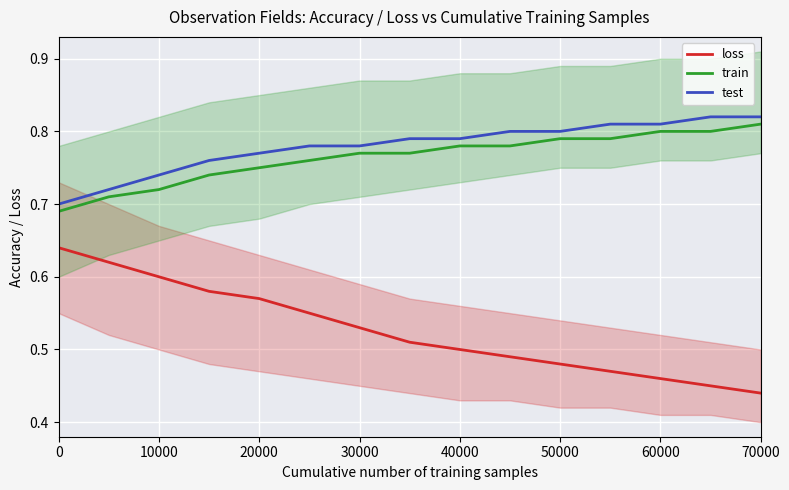

True or false: test and loss cross at least once.

False